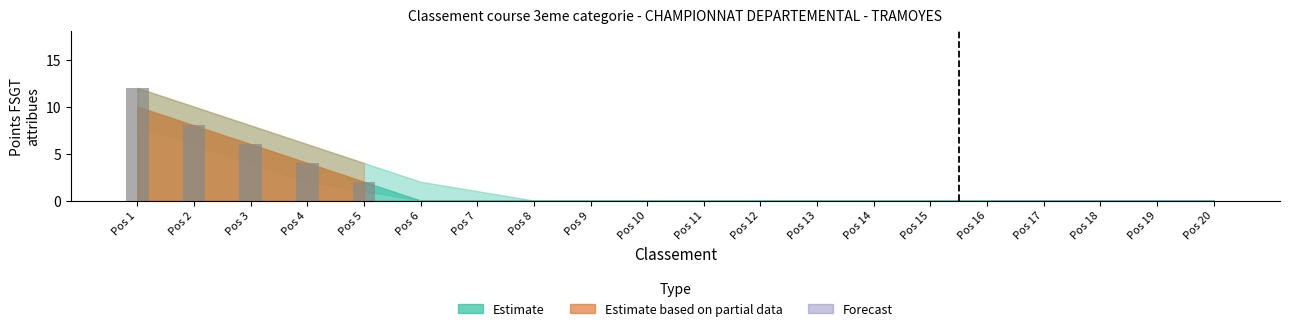

What is the sum of all values?

32